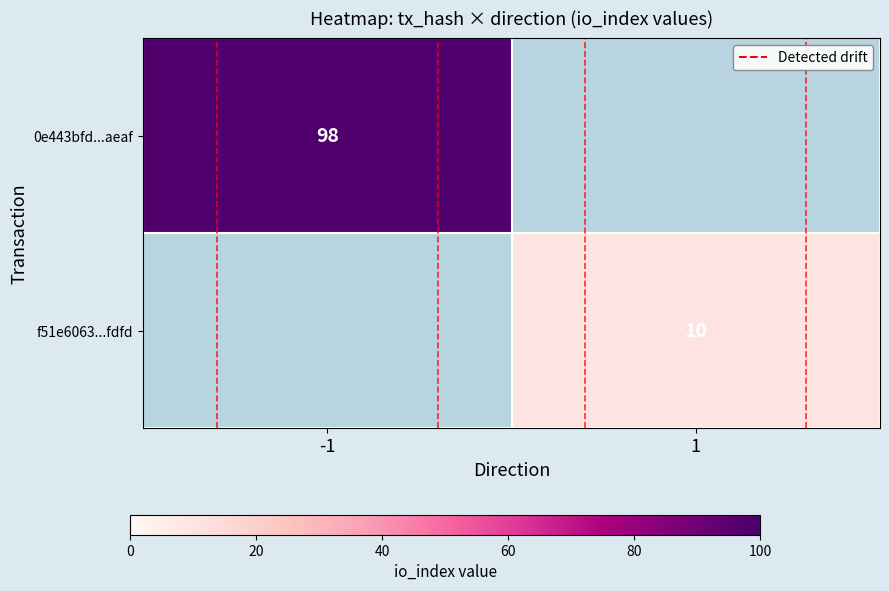

Is it true that 0e443bfd...aeaf equals 98 at -1?

True